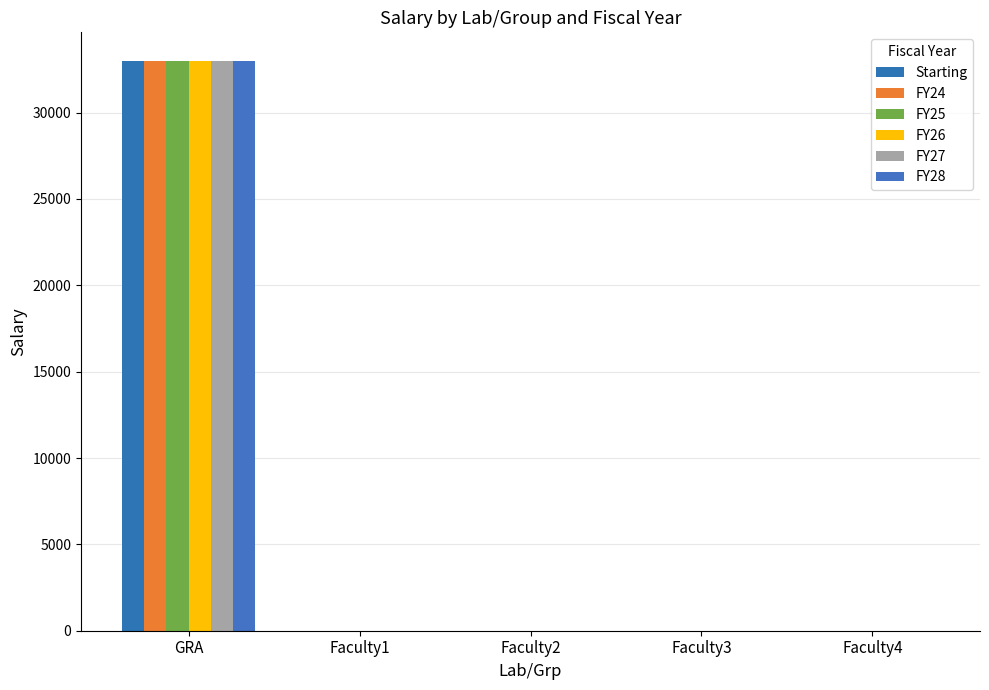

True or false: FY25 has a value of 0 at Faculty1.

True